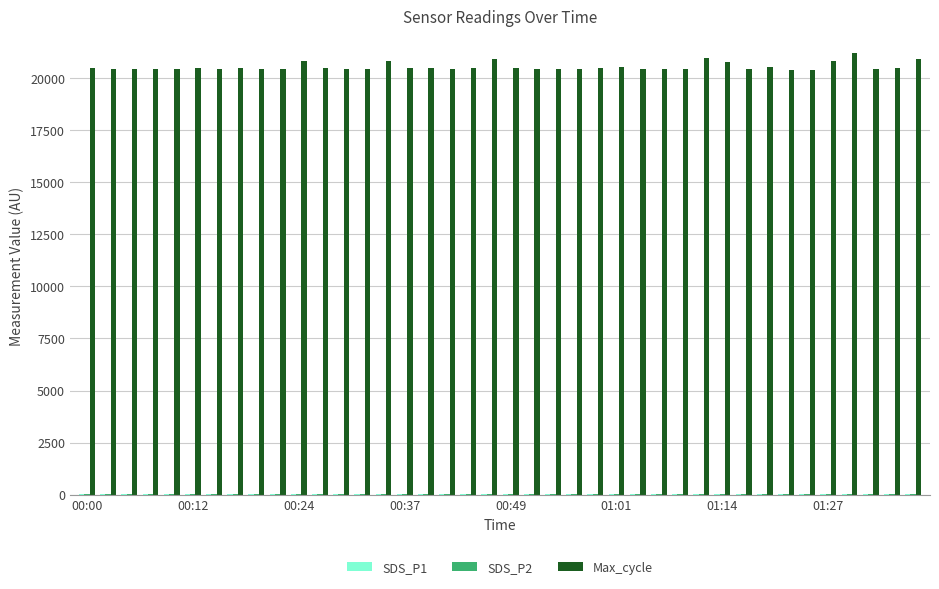

Which series has the largest total across all categories?

Max_cycle